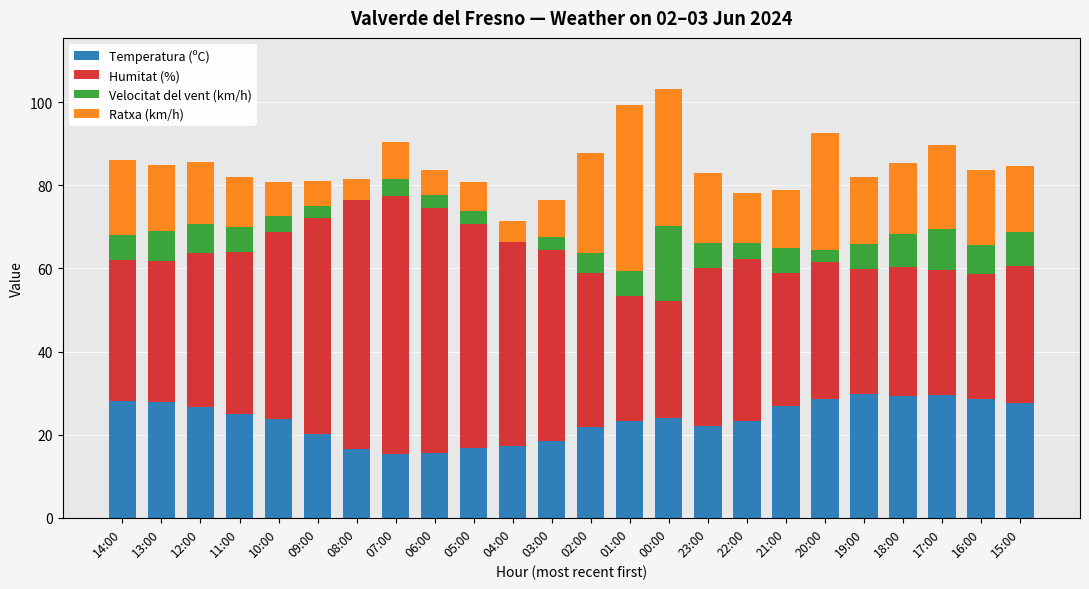

What is the highest value of the Temperatura (ºC) series?

29.9